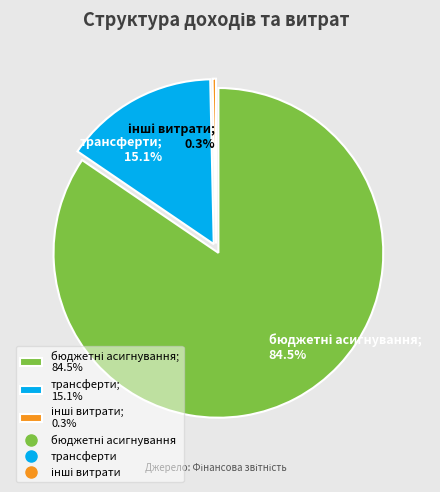

Is бюджетні асигнування the majority of the pie?

Yes